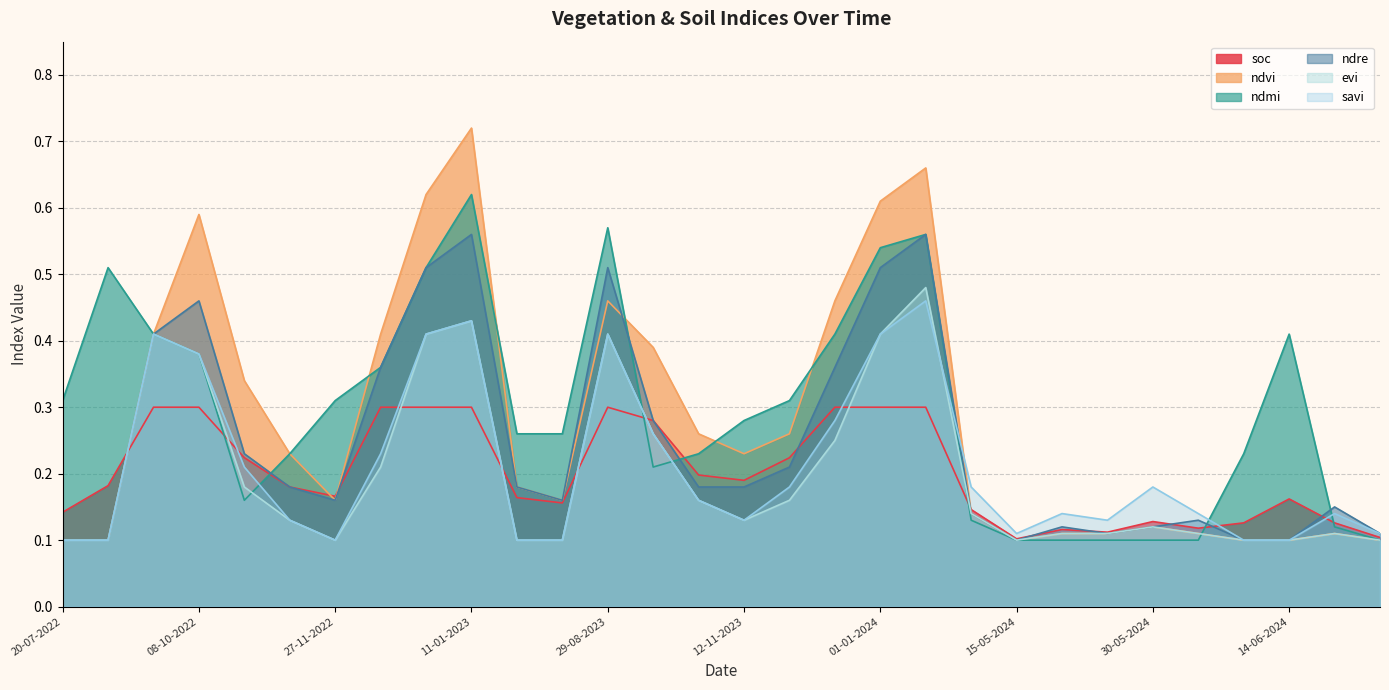

Which series has the largest total across all categories?

ndmi